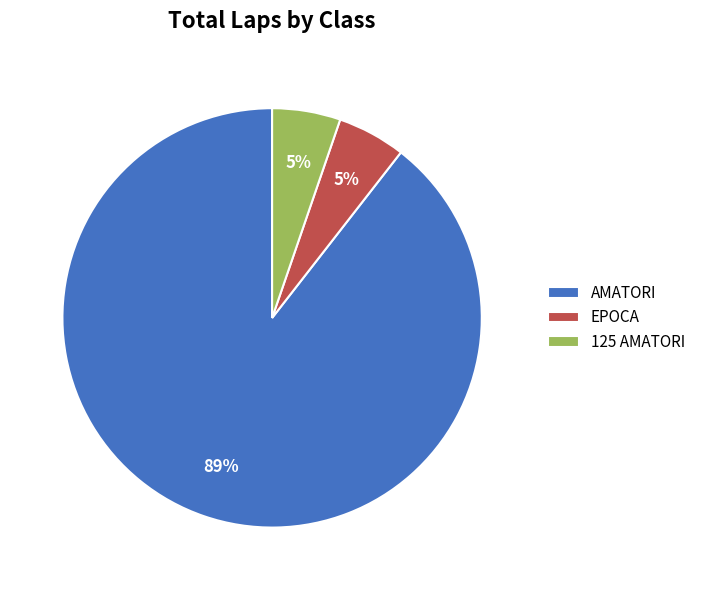

To the nearest percent, what portion does EPOCA represent?

5%